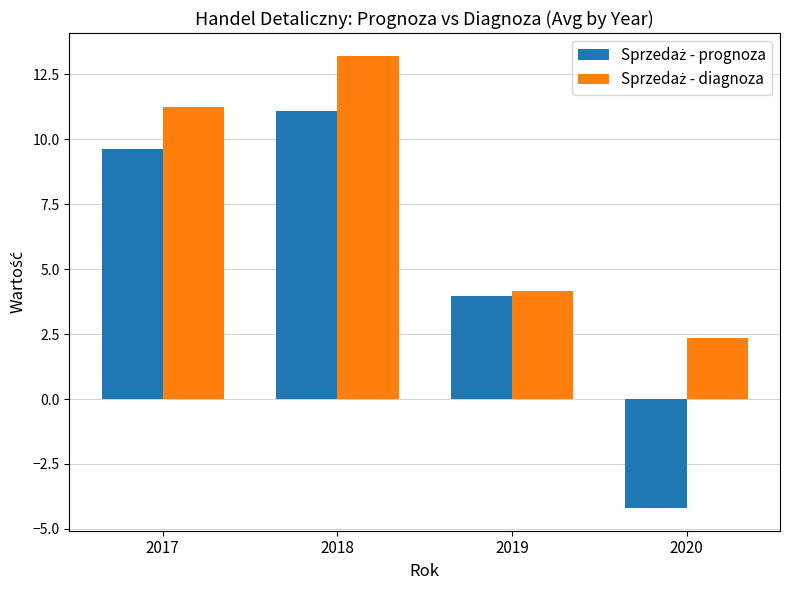

Does the chart contain any negative values?

Yes